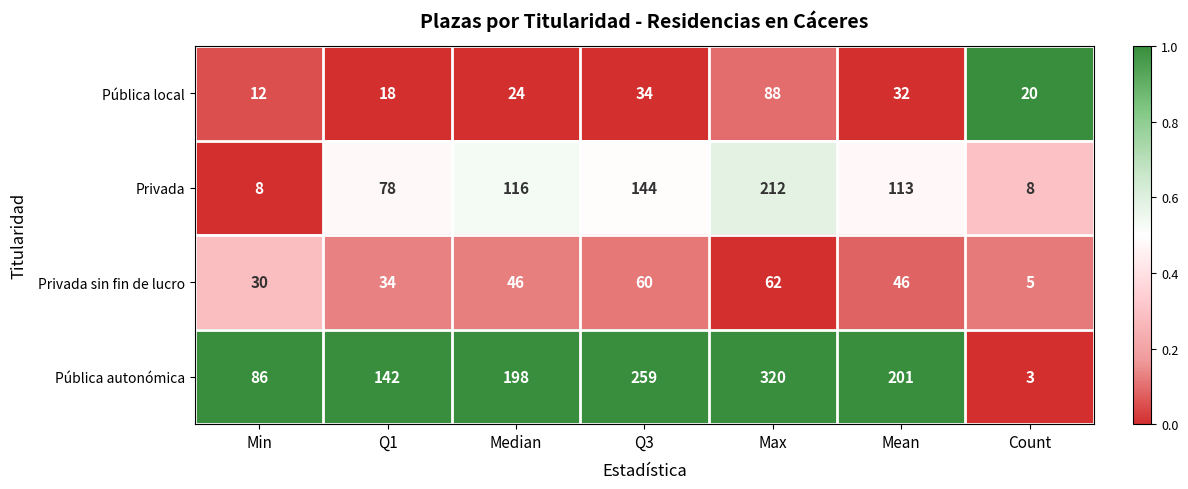

List the series in order of their peak value, lowest first.

Privada sin fin de lucro, Pública local, Privada, Pública autonómica